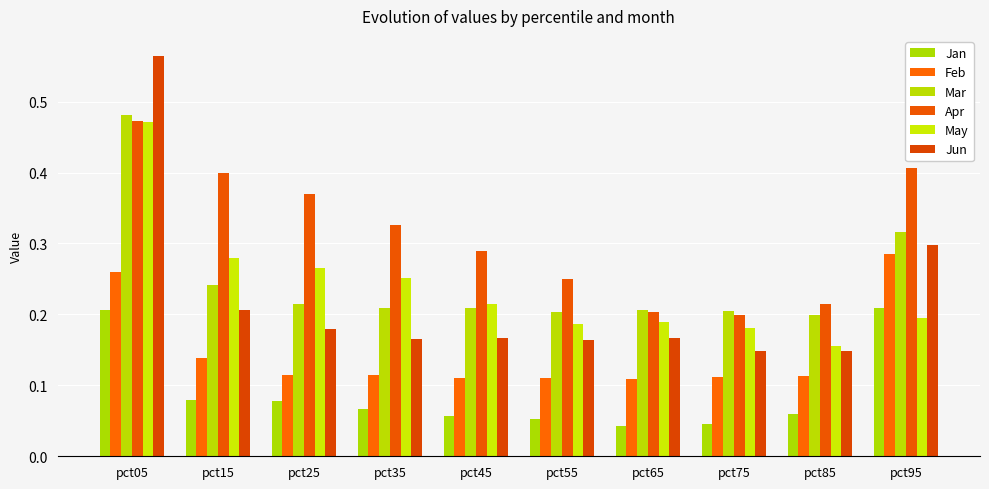

True or false: Jan has a value of 0.1 at pct15.

True